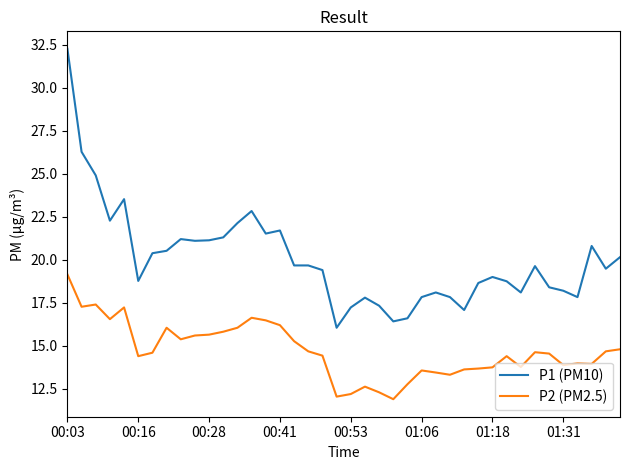

What is the lowest value of the P1 (PM10) series?

16.1